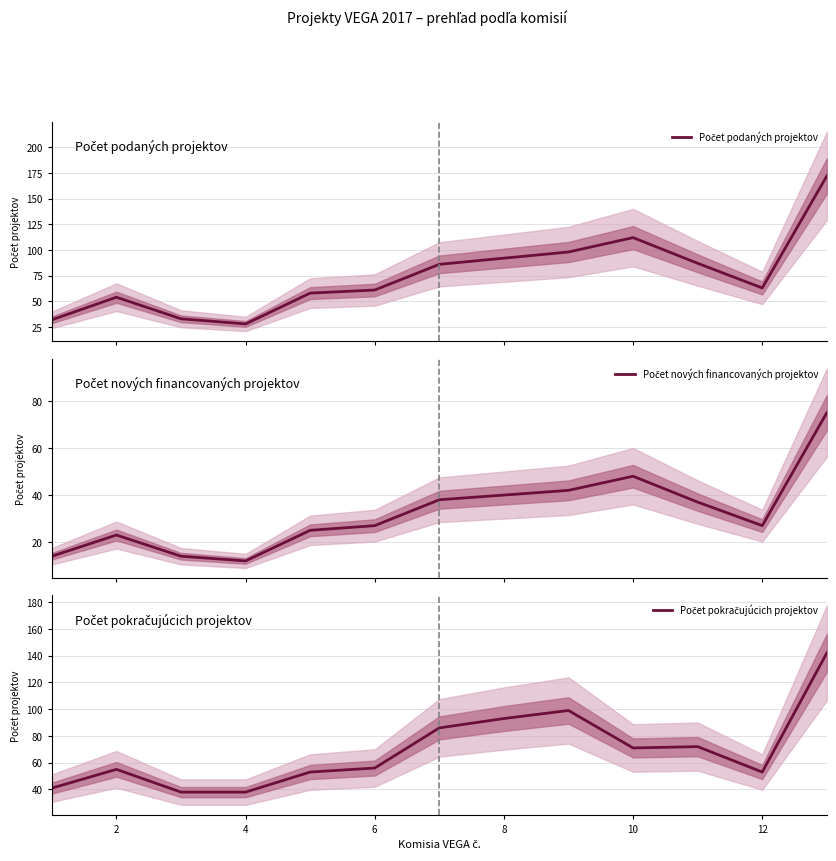

What is the difference between the second highest and minimum values in the Počet nových financovaných projektov series?

36